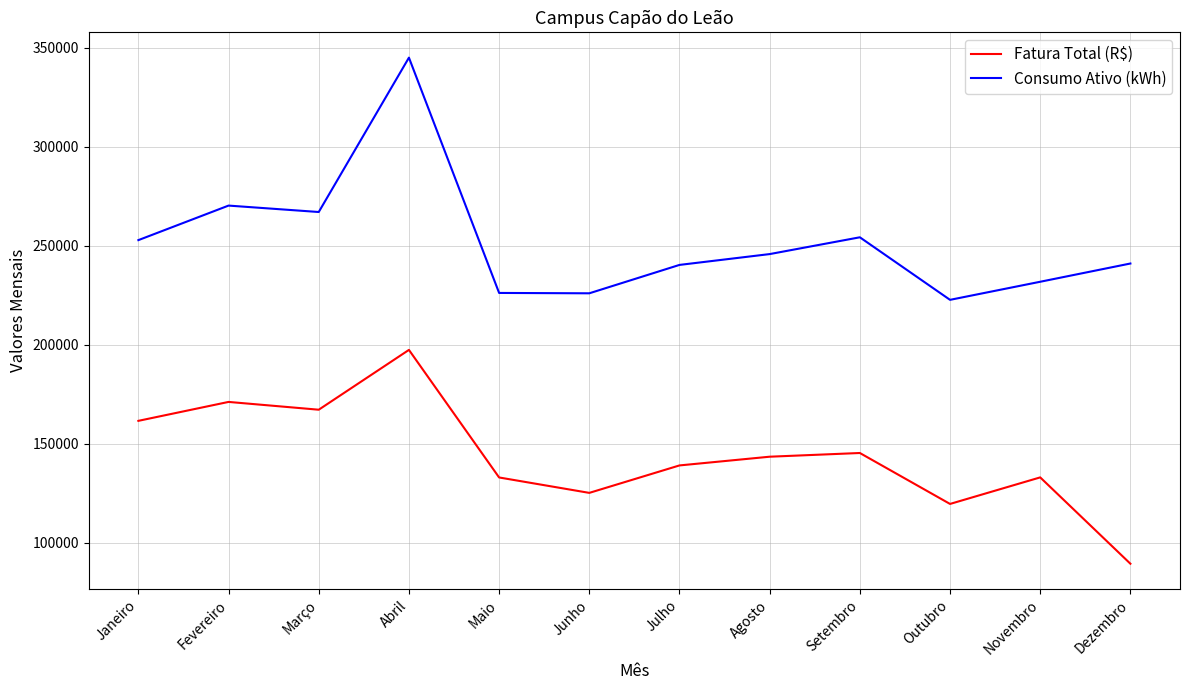

Between Agosto and Novembro, which series saw the biggest shift?

Consumo Ativo (kWh)